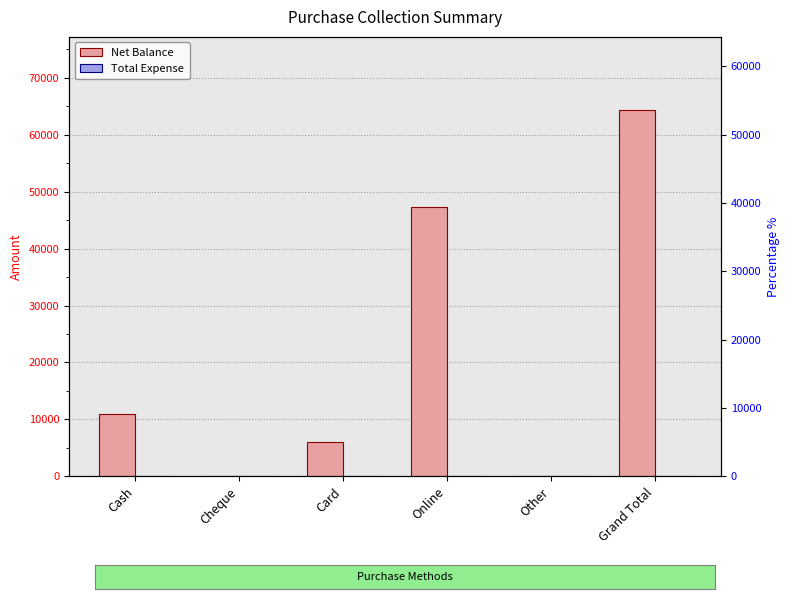

What is the greatest value displayed?

64300